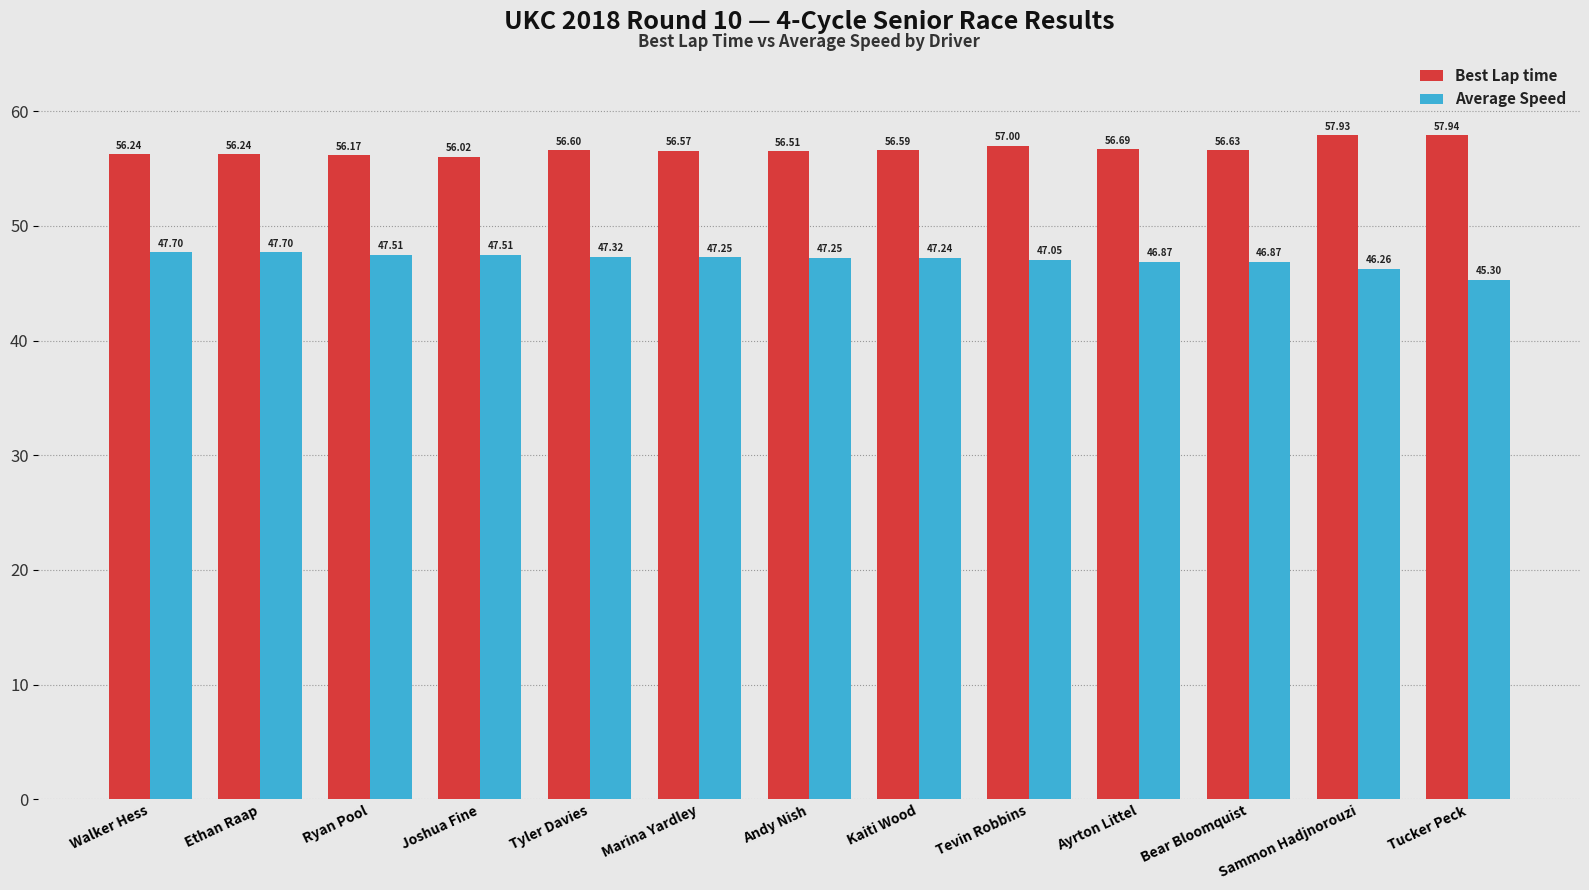

What is the total value across all series at Sammon Hadjnorouzi?

104.2